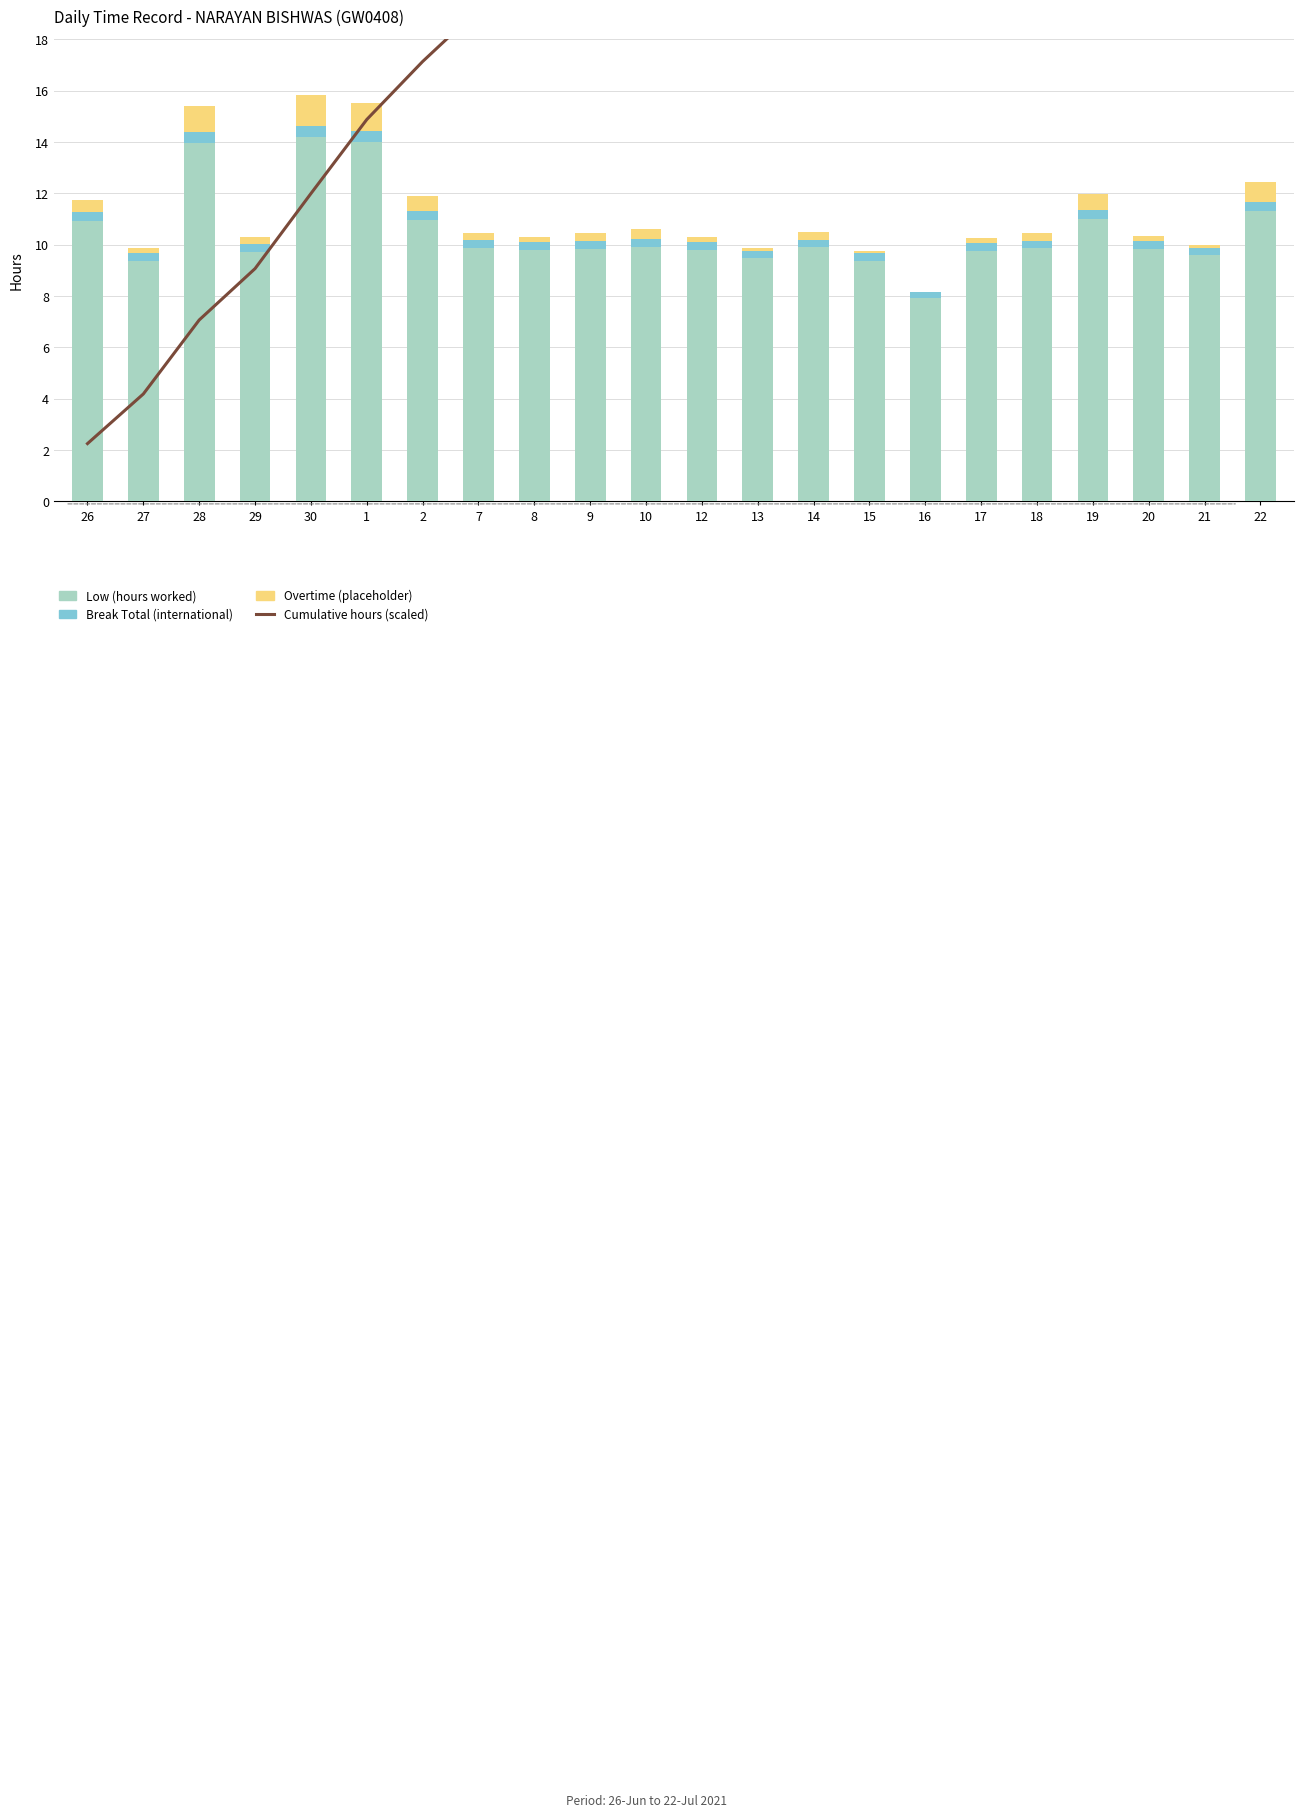

What is the value of the Overtime (placeholder) bar at the 15th from the left?

0.1